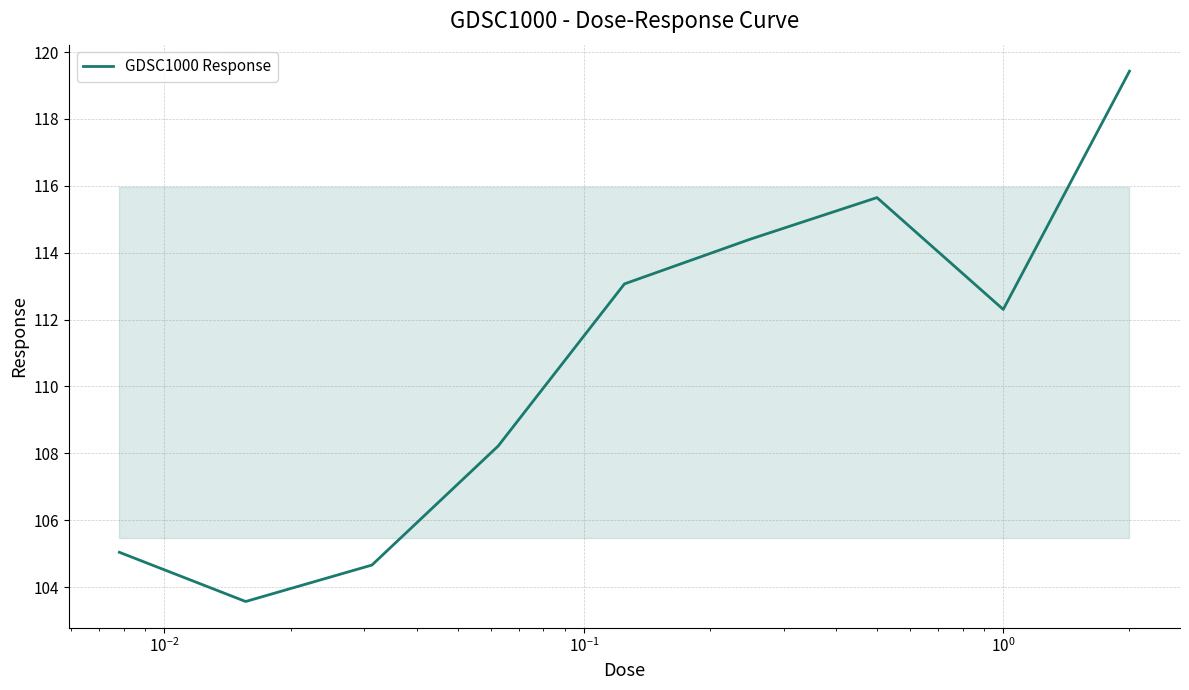

How many interior local peaks (higher than both neighbors) does the data have?

1